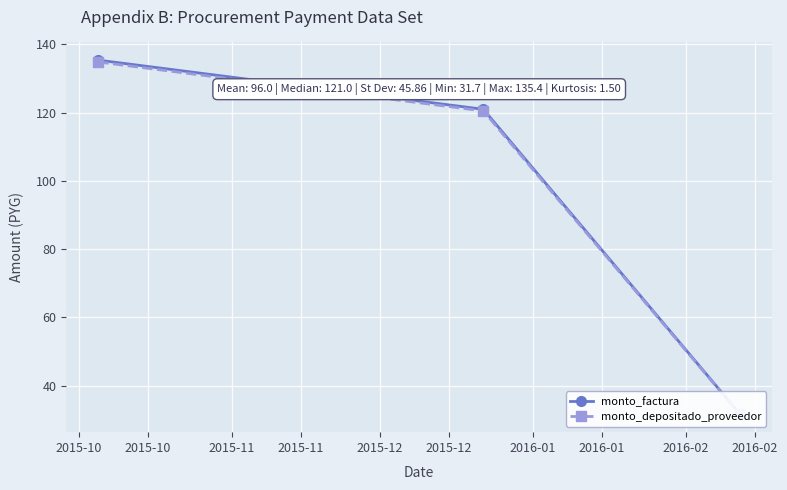

What is the spread (max minus min) of values at 2015-10?

0.5